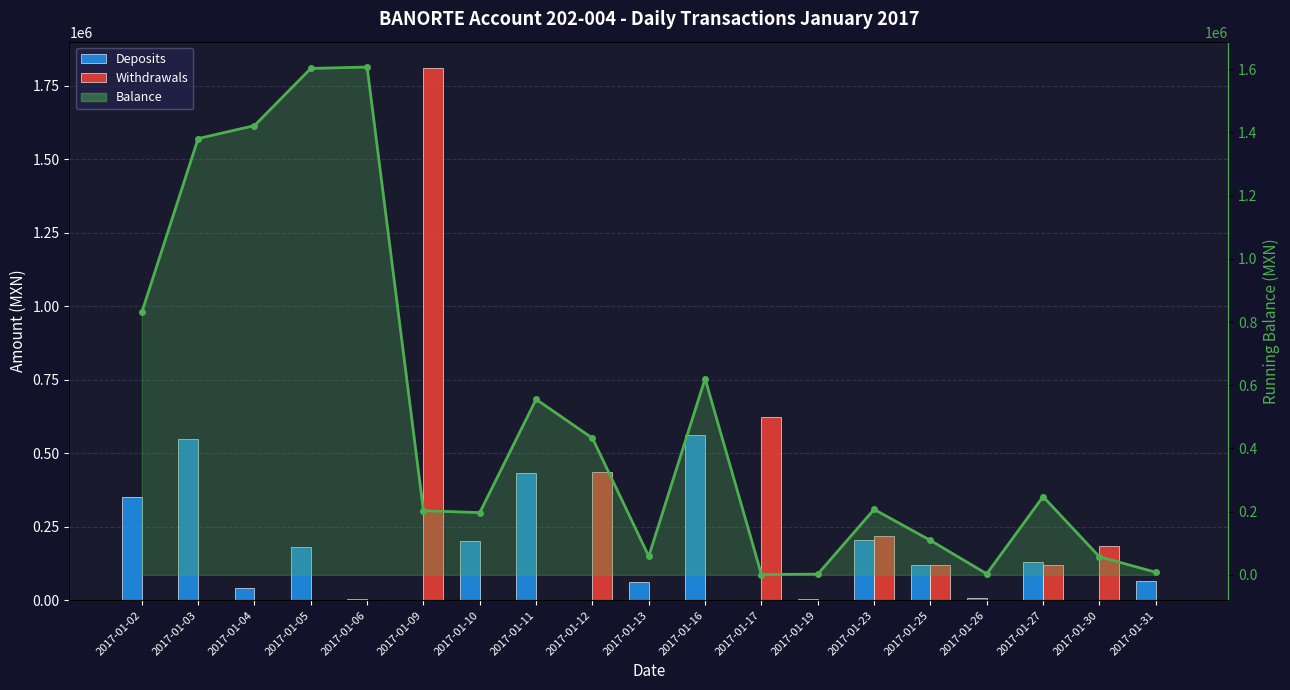

Rank the categories by Withdrawals value from highest to lowest.

2017-01-09, 2017-01-17, 2017-01-12, 2017-01-23, 2017-01-30, 2017-01-27, 2017-01-25, 2017-01-02, 2017-01-03, 2017-01-04, 2017-01-05, 2017-01-06, 2017-01-10, 2017-01-11, 2017-01-13, 2017-01-16, 2017-01-19, 2017-01-26, 2017-01-31